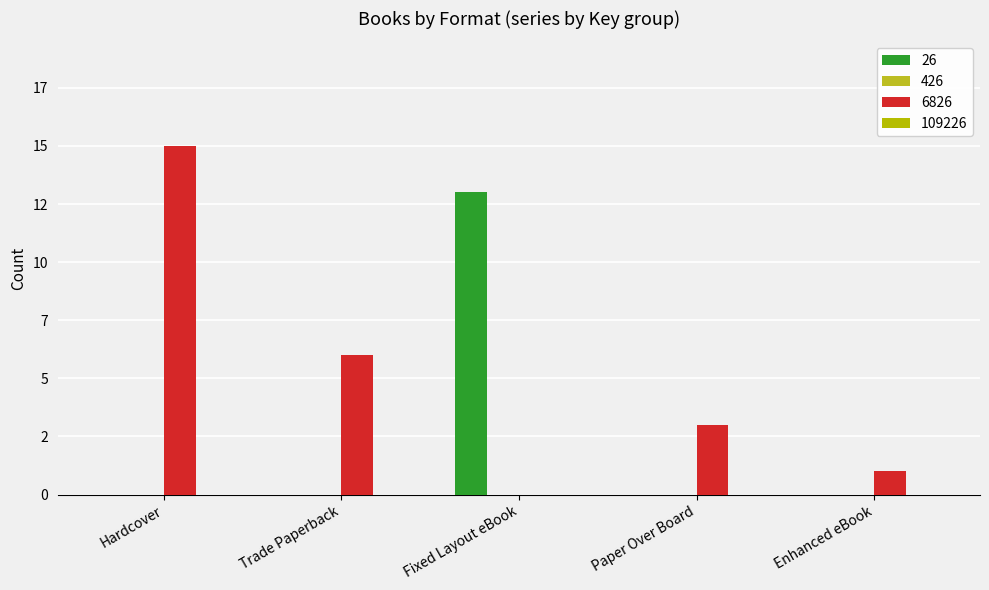

Does the chart contain stacked bars?

No